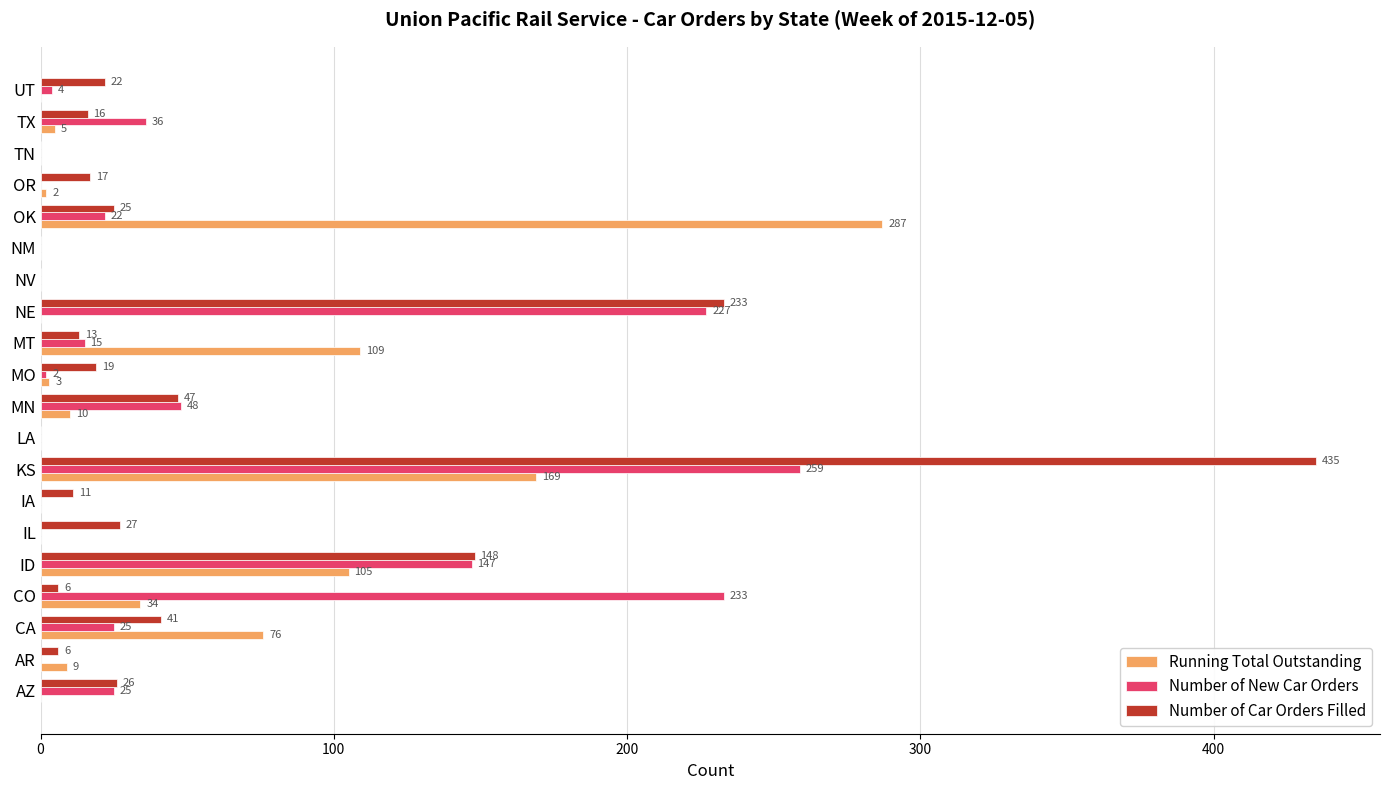

At which label does Number of New Car Orders reach its peak?

KS